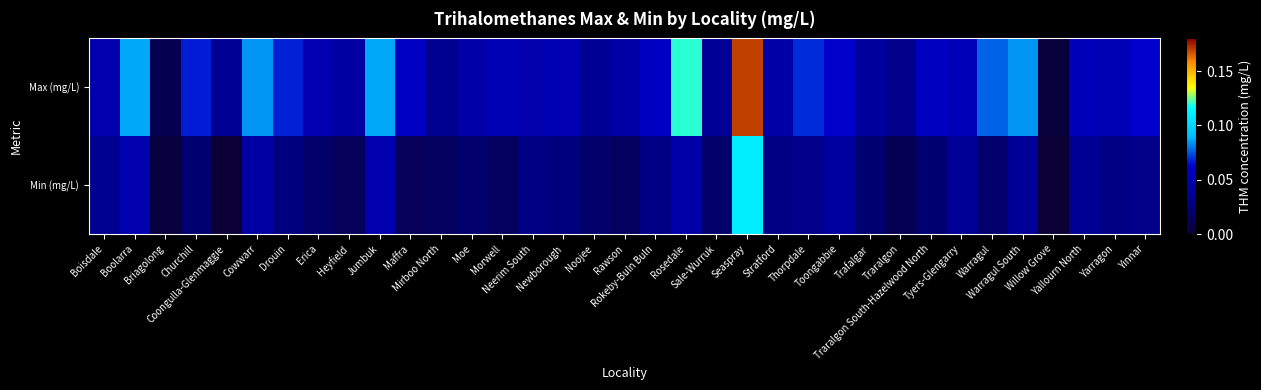

Reading left to right, what are all the values shown in this chart?

Max (mg/L): Boisdale=0.0	Boolarra=0.1	Briagolong=0.0	Churchill=0.1	Coongulla-Glenmaggie=0.0	Cowwarr=0.1	Drouin=0.1	Erica=0.1	Heyfield=0.0	Jumbuk=0.1	Maffra=0.1	Mirboo North=0.0	Moe=0.0	Morwell=0.1	Neerim South=0.0	Newborough=0.1	Noojee=0.0	Rawson=0.0	Rokeby-Buln Buln=0.1	Rosedale=0.1	Sale-Wurruk=0.0	Seaspray=0.2	Stratford=0.0	Thorpdale=0.1	Toongabbie=0.1	Trafalgar=0.0	Traralgon=0.0	Traralgon South-Hazelwood North=0.1	Tyers-Glengarry=0.1	Warragul=0.1	Warragul South=0.1	Willow Grove=0.0	Yallourn North=0.1	Yarragon=0.1	Yinnar=0.1
Min (mg/L): Boisdale=0.0	Boolarra=0.0	Briagolong=0.0	Churchill=0.0	Coongulla-Glenmaggie=0.0	Cowwarr=0.0	Drouin=0.0	Erica=0.0	Heyfield=0.0	Jumbuk=0.0	Maffra=0.0	Mirboo North=0.0	Moe=0.0	Morwell=0.0	Neerim South=0.0	Newborough=0.0	Noojee=0.0	Rawson=0.0	Rokeby-Buln Buln=0.0	Rosedale=0.0	Sale-Wurruk=0.0	Seaspray=0.1	Stratford=0.0	Thorpdale=0.0	Toongabbie=0.0	Trafalgar=0.0	Traralgon=0.0	Traralgon South-Hazelwood North=0.0	Tyers-Glengarry=0.0	Warragul=0.0	Warragul South=0.0	Willow Grove=0.0	Yallourn North=0.0	Yarragon=0.0	Yinnar=0.0